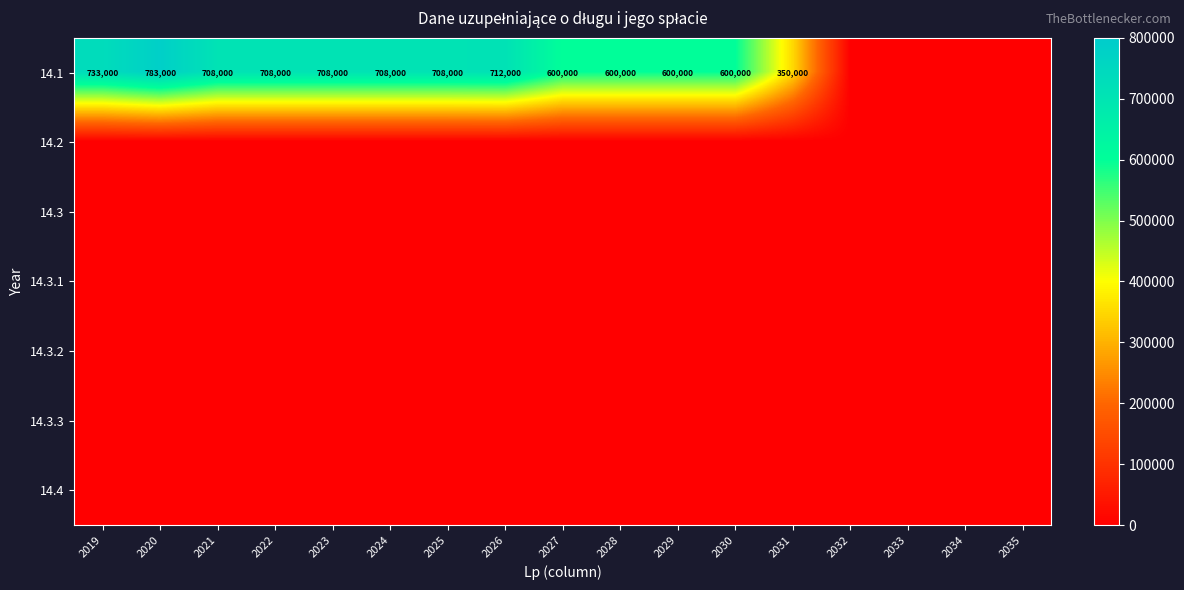

True or false: 14.1 has a value of 280386 at 2027.

False